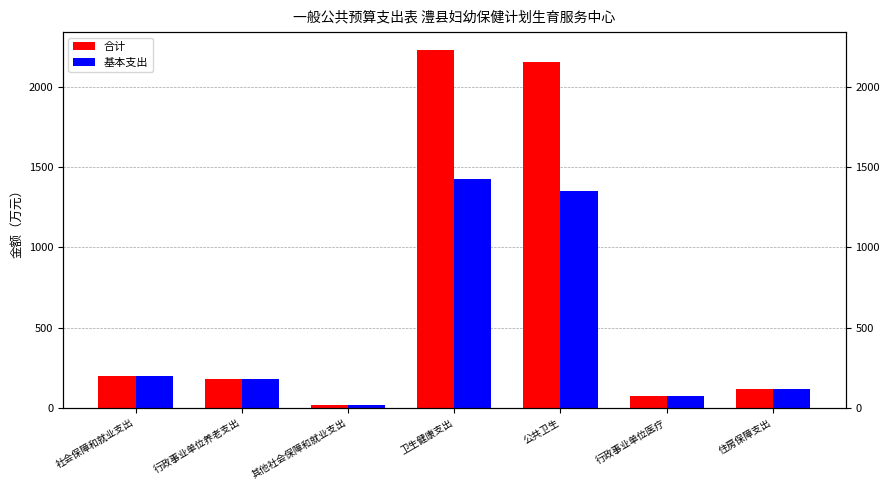

What are all the series names shown in the legend?

合计, 基本支出